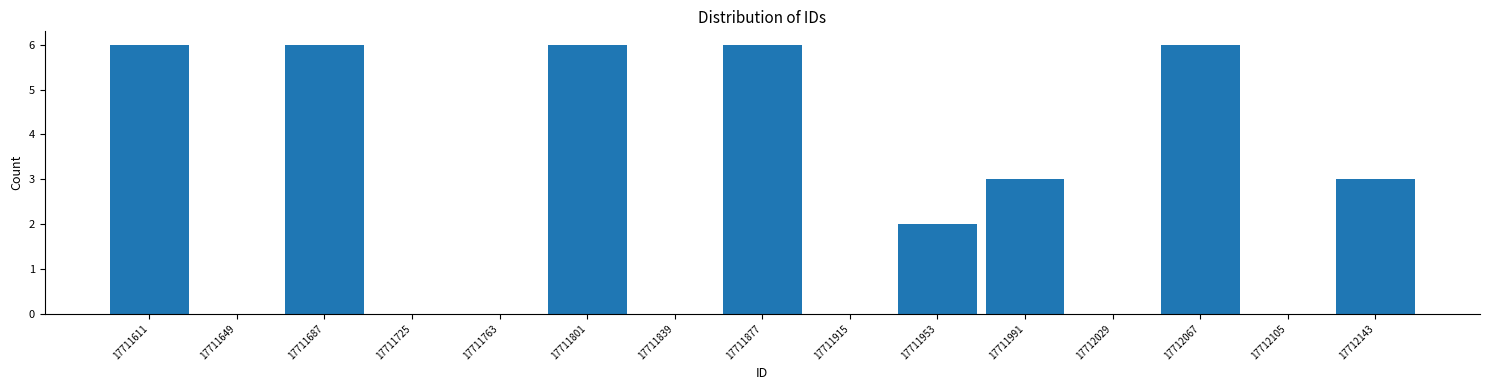

Reading left to right, list every bar in this chart as the range it spans on the x-axis followed by its height. Neither the bar edges nor the heights are printed on the chart, so give them approximately, as read against the axes.

17711595 to 17711630: 6
17711630 to 17711670: 0
17711670 to 17711705: 6
17711705 to 17711745: 0
17711745 to 17711785: 0
17711785 to 17711820: 6
17711820 to 17711860: 0
17711860 to 17711895: 6
17711895 to 17711935: 0
17711935 to 17711970: 2
17711970 to 17712010: 3
17712010 to 17712050: 0
17712050 to 17712085: 6
17712085 to 17712125: 0
17712125 to 17712160: 3